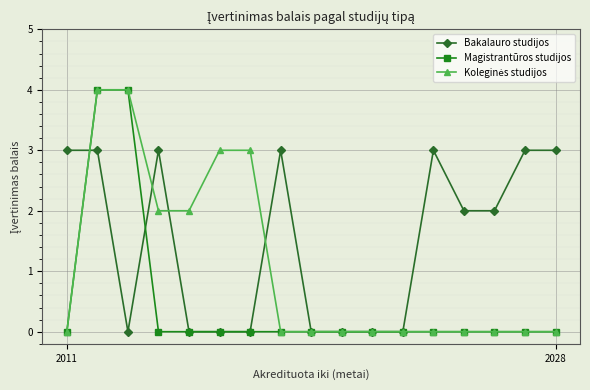

What is the greatest value displayed?

4